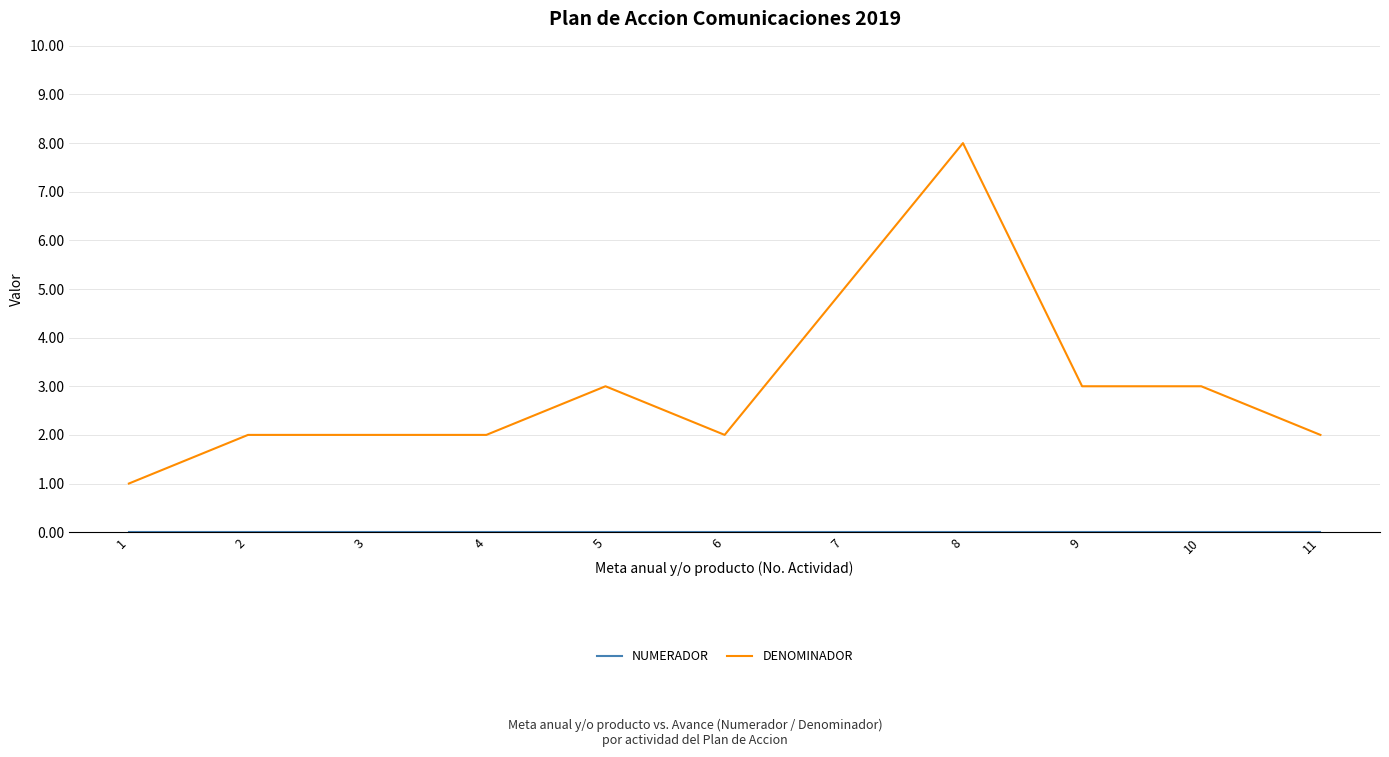

Which series has the largest range (max minus min)?

DENOMINADOR